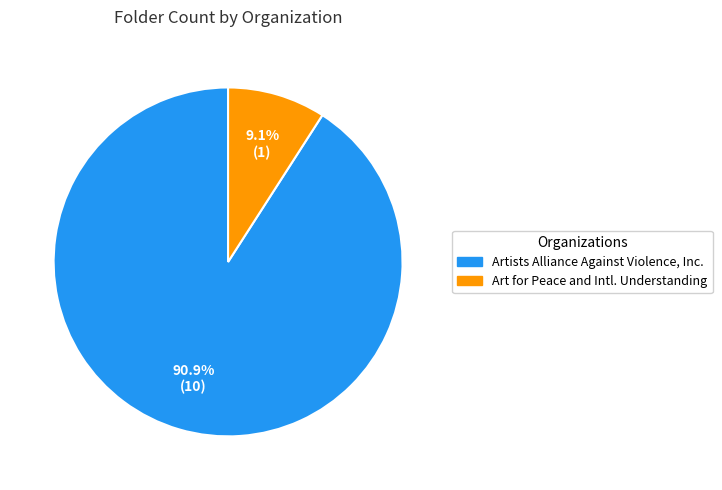

Which slice is the largest?

Artists Alliance Against Violence, Inc.